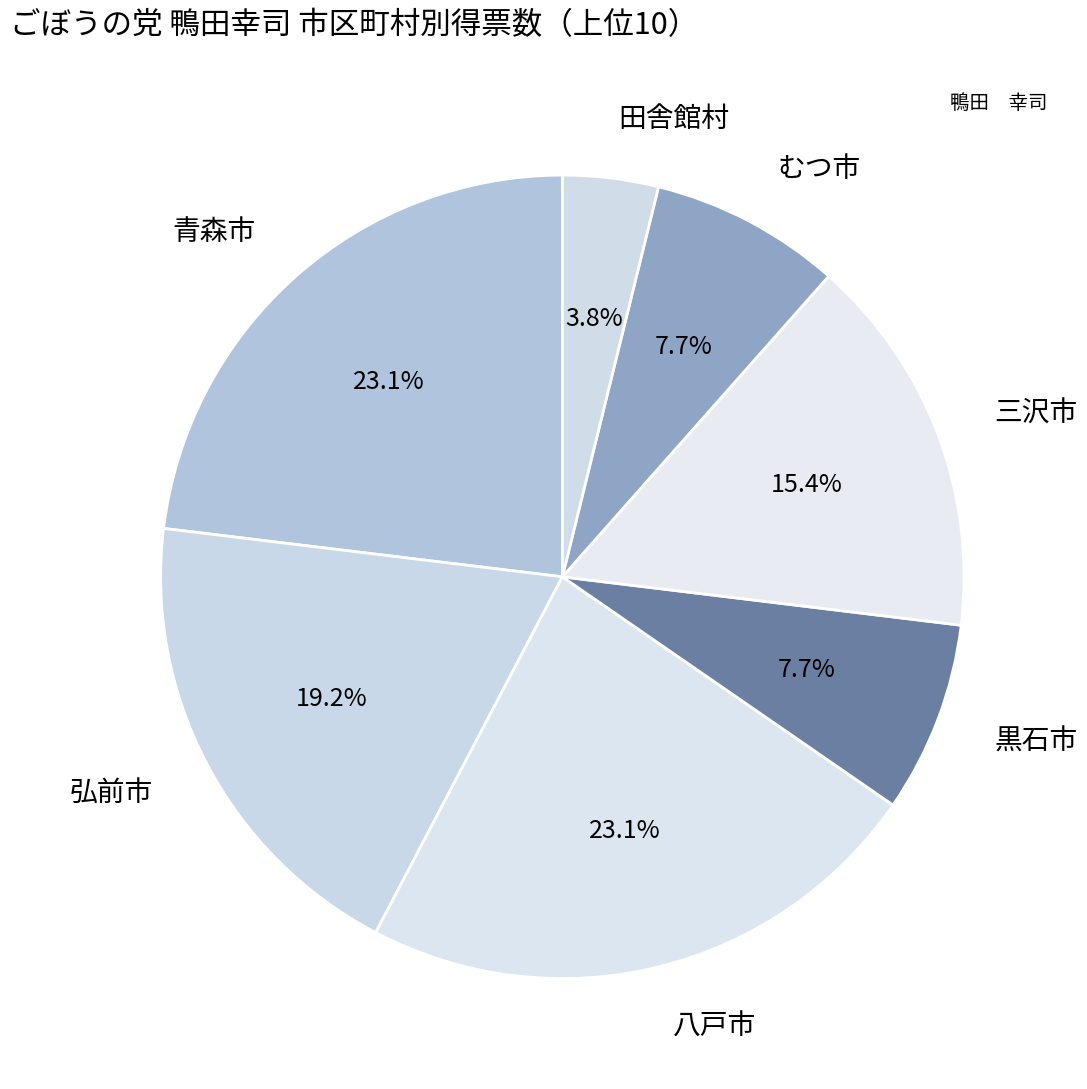

Is there any slice that represents more than half of the pie?

No